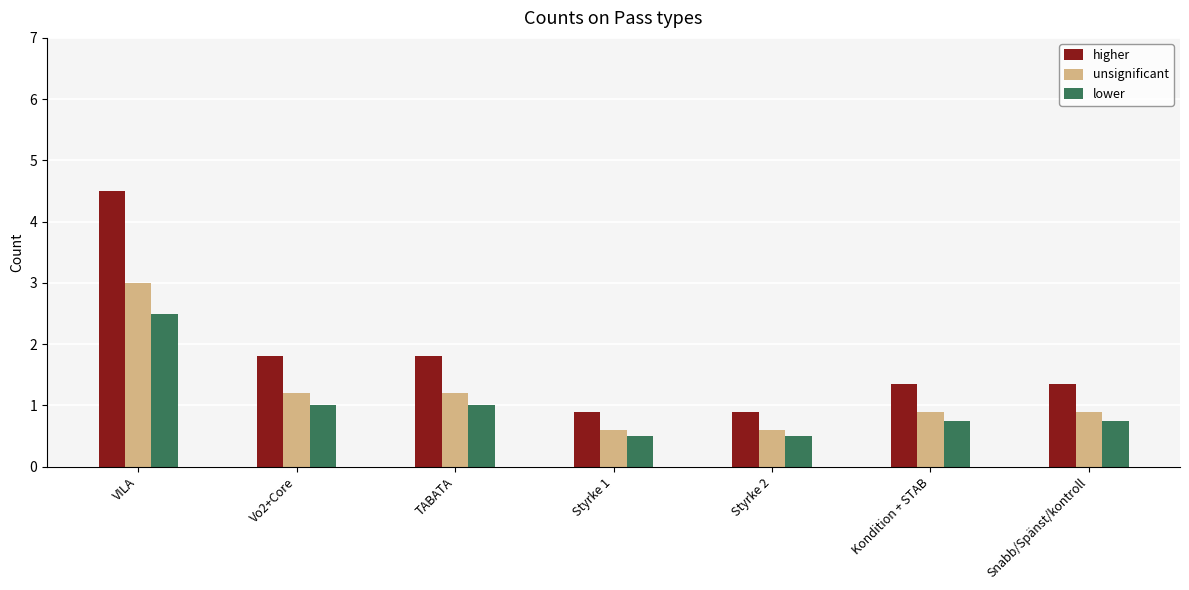

What is the difference between the second highest and minimum values in the unsignificant series?

0.6